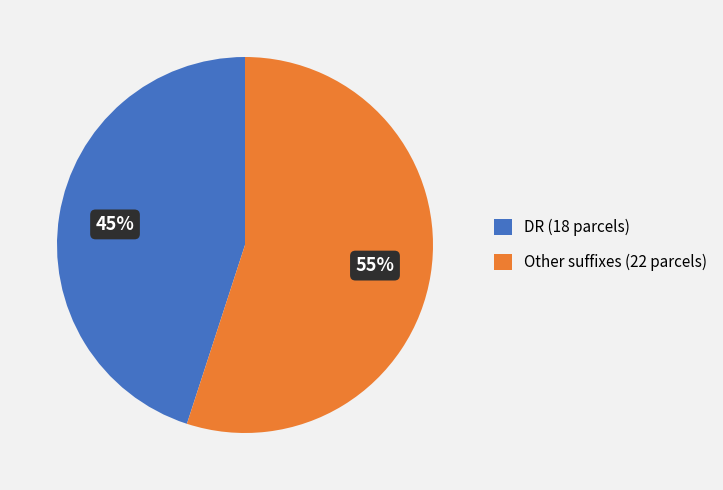

How many segments does this pie chart have?

2